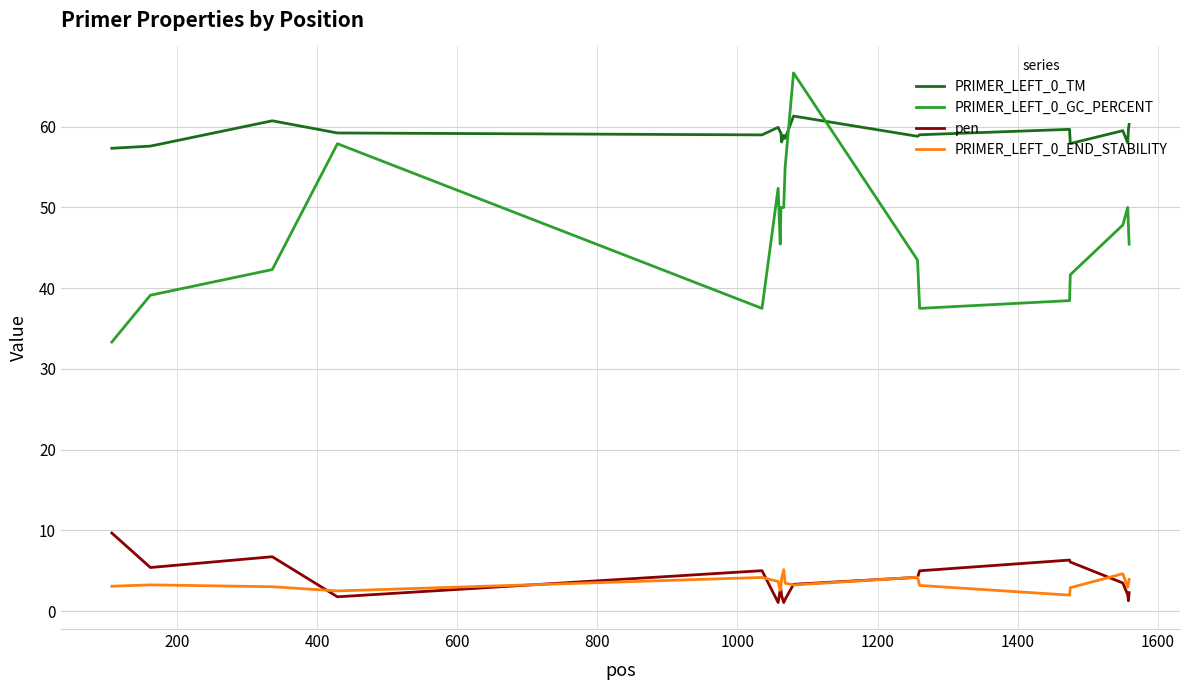

Which series has the largest total across all categories?

PRIMER_LEFT_0_TM